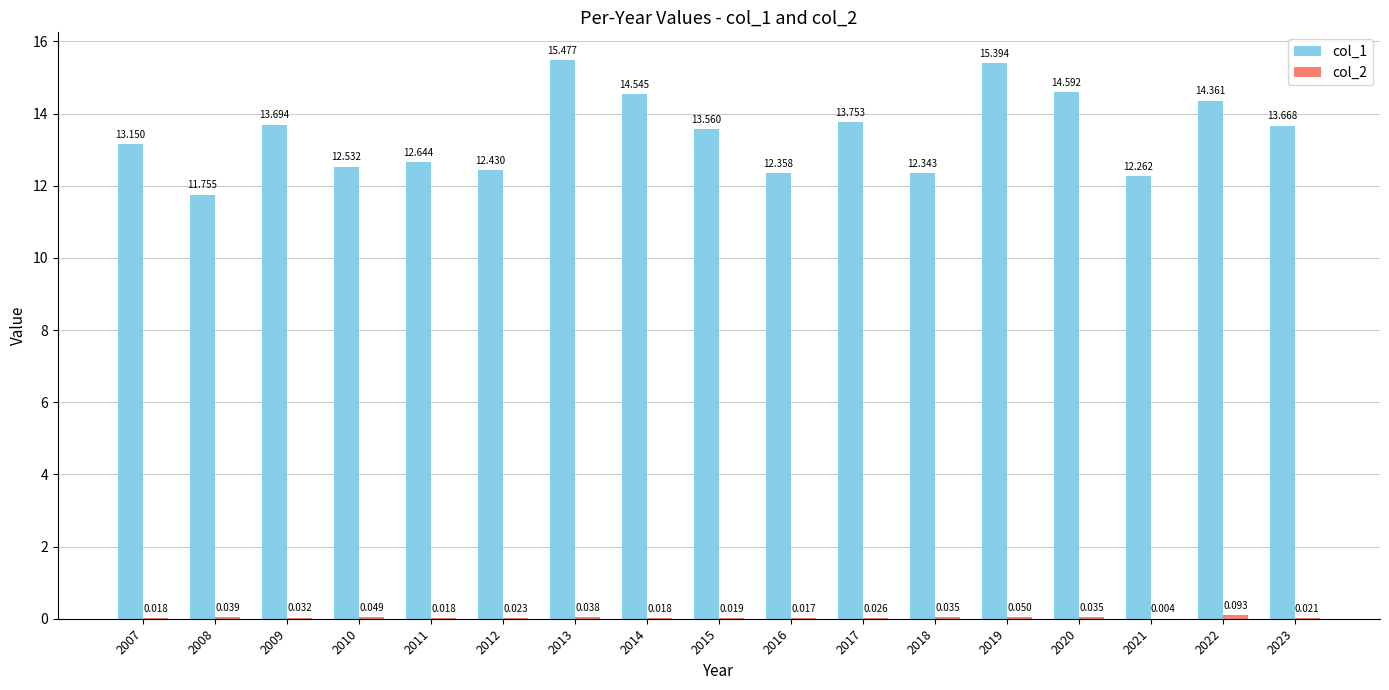

Count the number of data series in this chart.

2